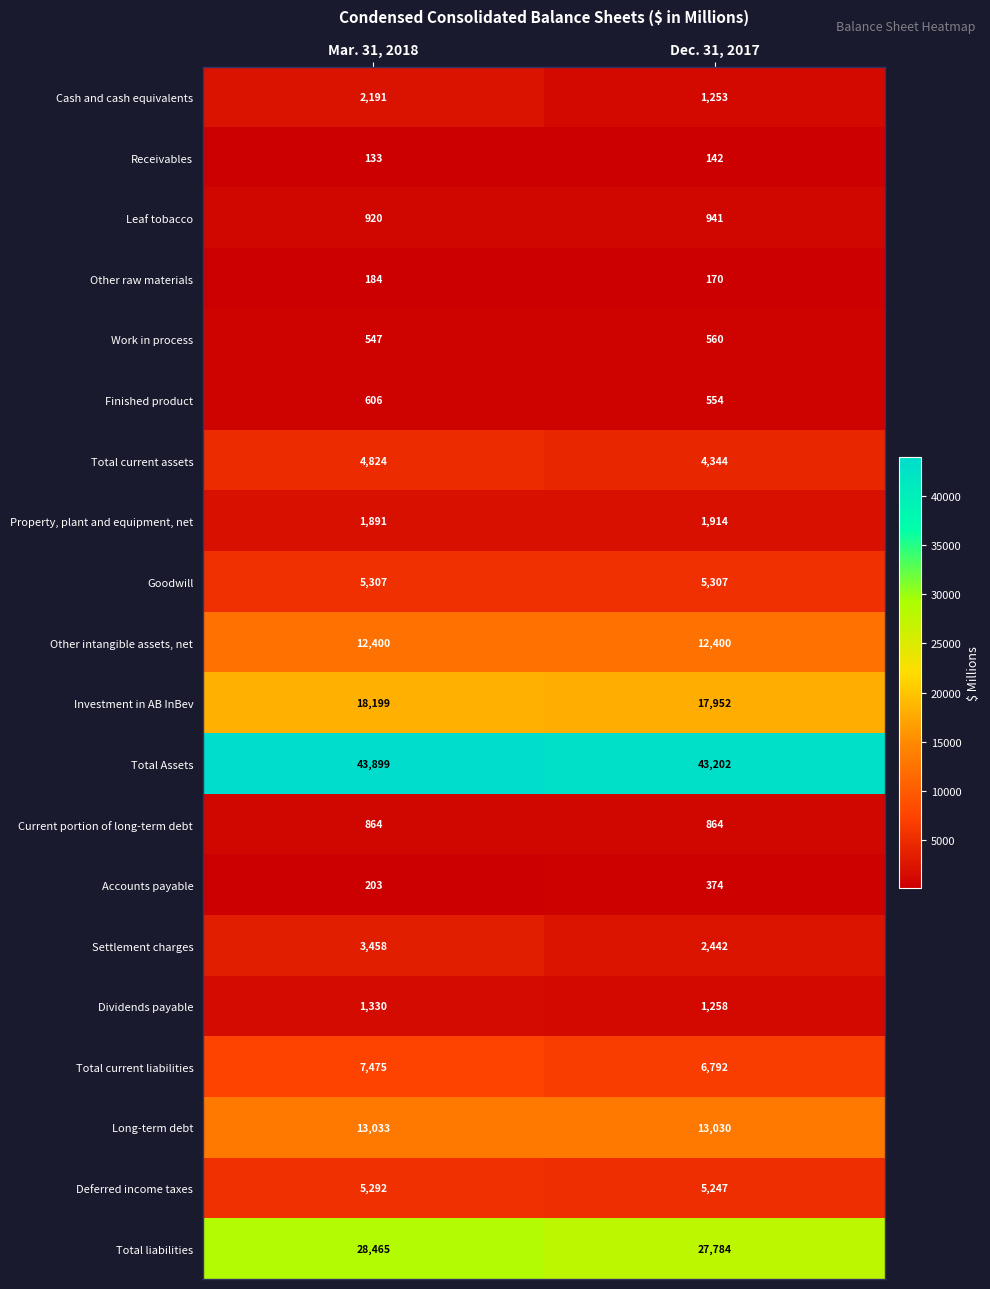

Which series has the largest range (max minus min)?

Settlement charges